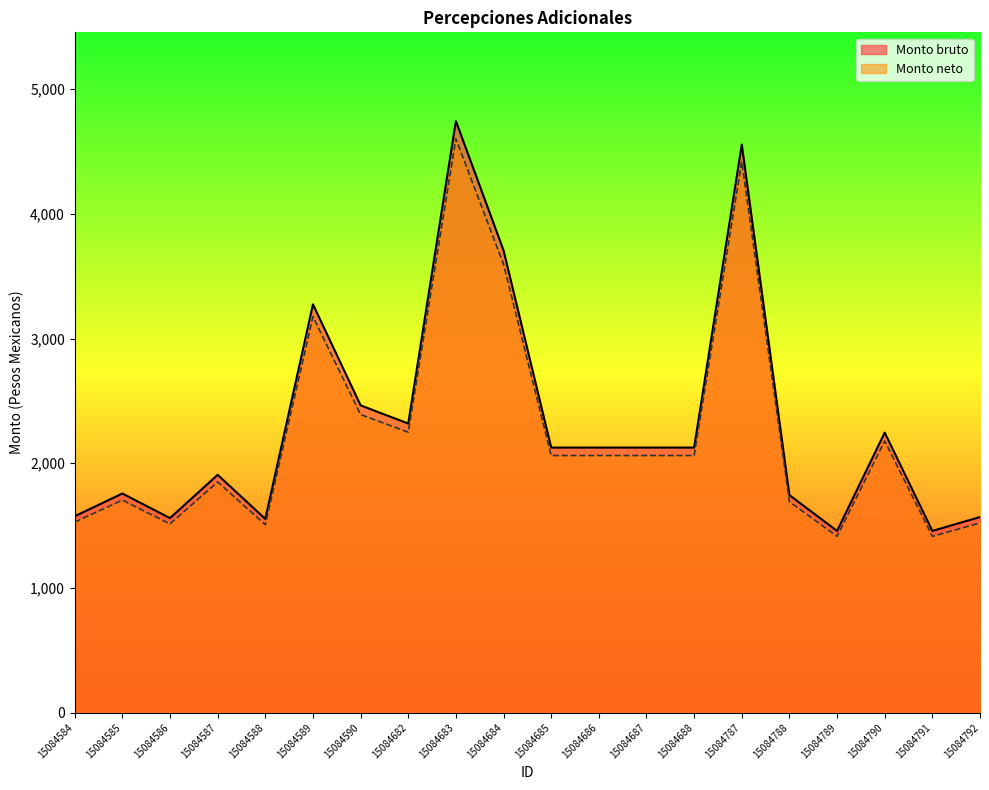

How many lines are shown in the chart?

2